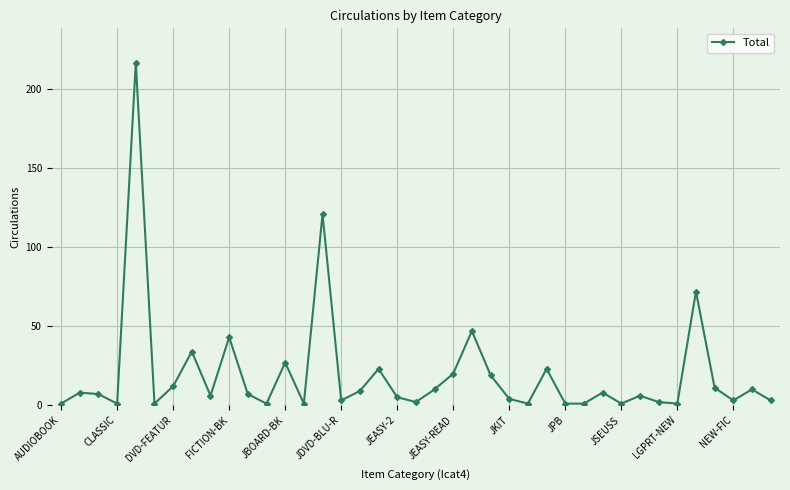

What is the maximum value shown in the chart?

217